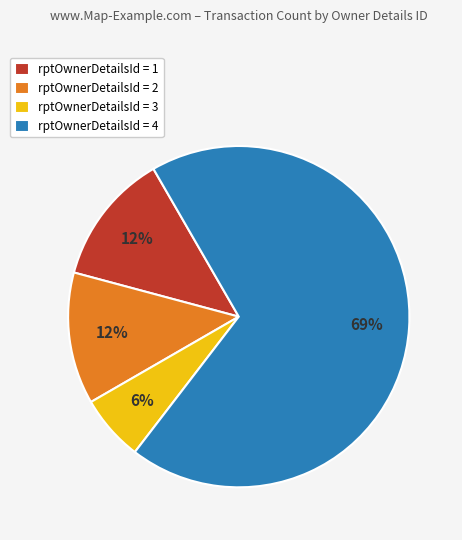

How many slices are in this pie chart?

4